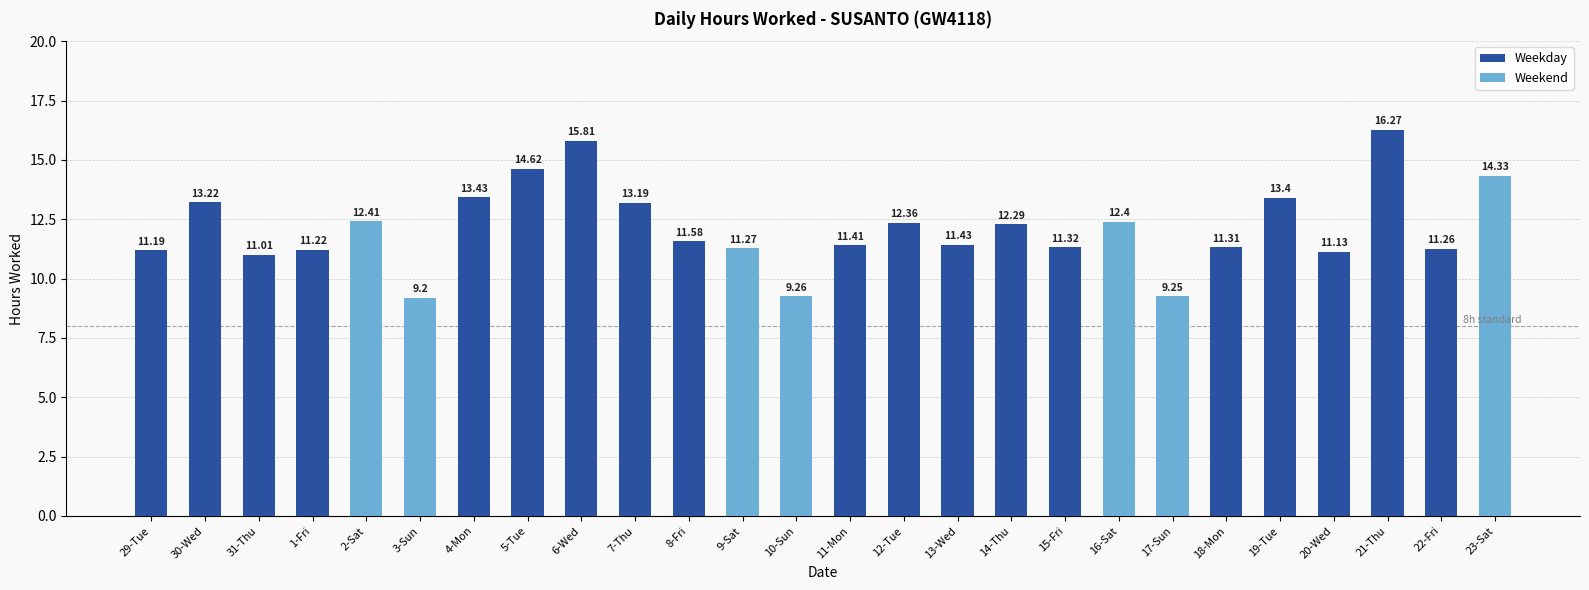

Reading left to right, what are all the values shown in this chart?

11.2	13.2	11.0	11.2	12.4	9.2	13.4	14.6	15.8	13.2	11.6	11.3	9.3	11.4	12.4	11.4	12.3	11.3	12.4	9.2	11.3	13.4	11.1	16.3	11.3	14.3